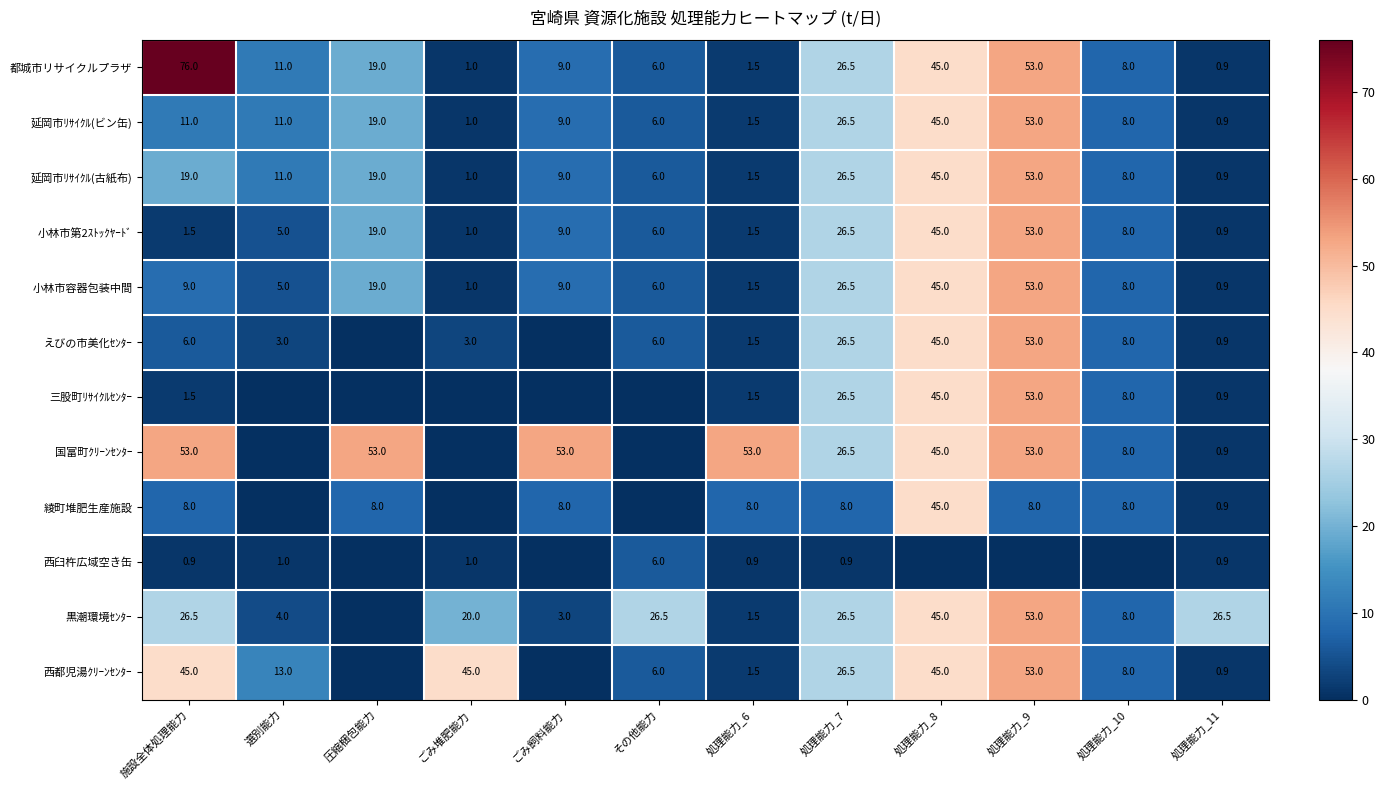

Which has a higher value, その他能力 or 処理能力_11?

その他能力